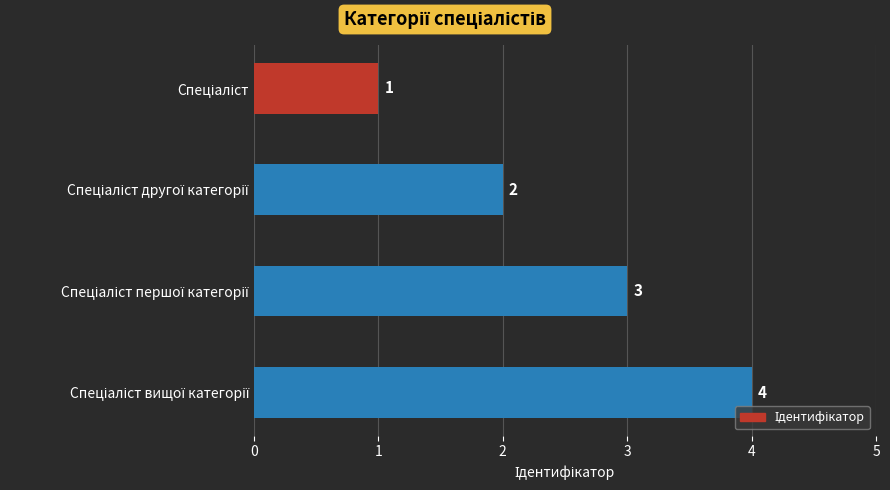

Count the values in the range 2 to 4.

3